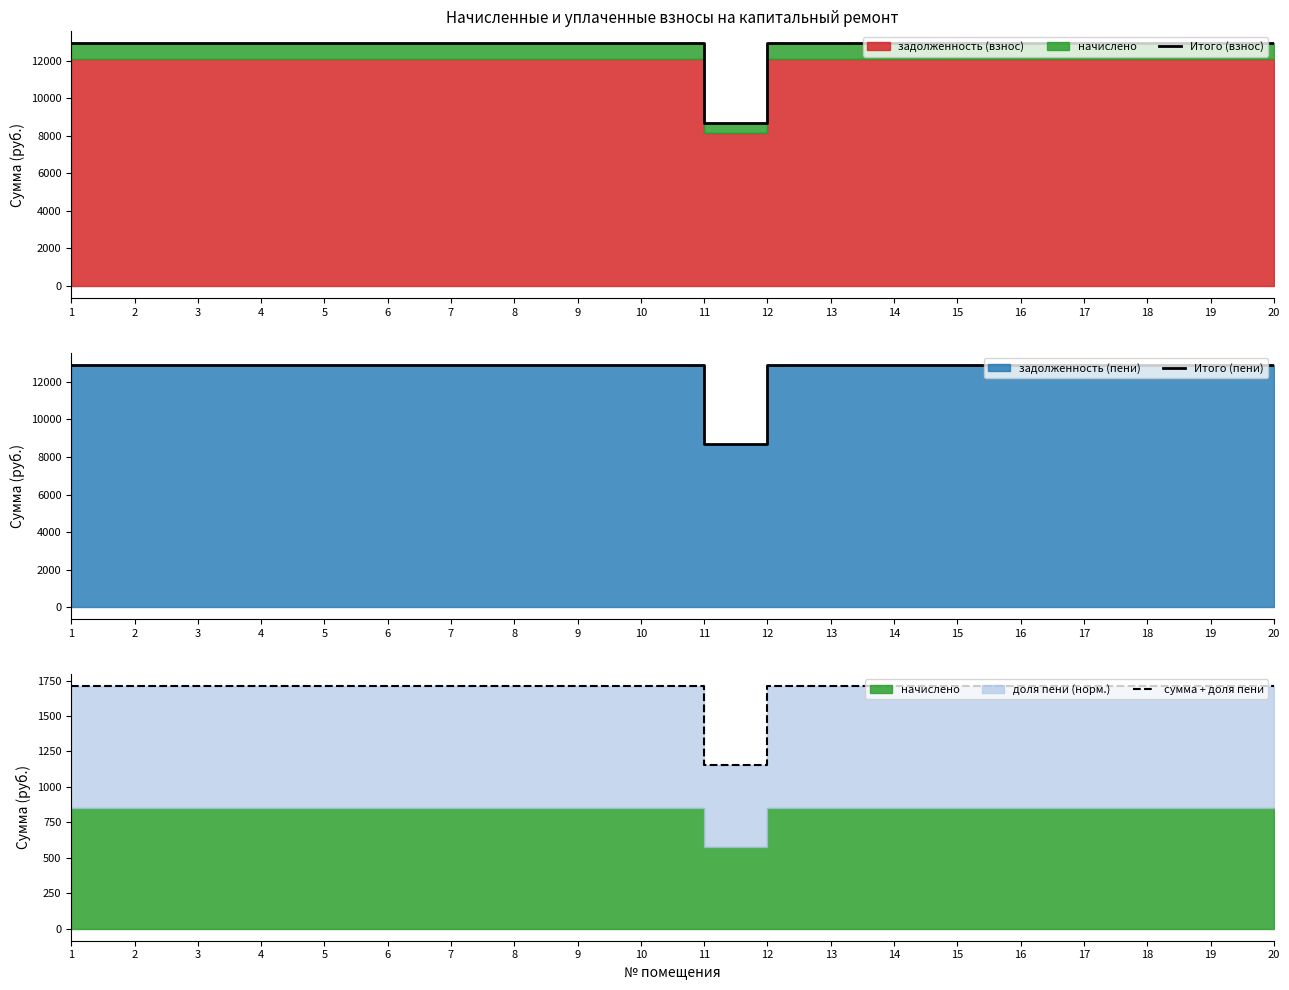

At 17, list the series in order from smallest to largest.

сумма + доля пени, Итого (взнос), Итого (пени)